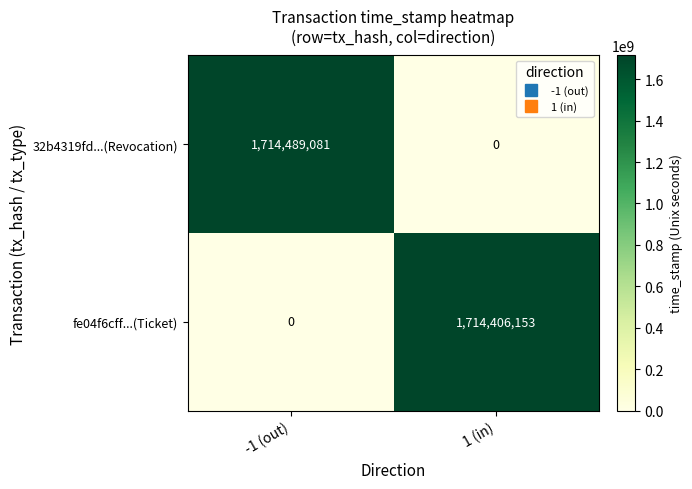

Reading left to right, list all the values displayed in this chart.

32b4319fd...(Revocation): -1 (out)=1714489081	1 (in)=0
fe04f6cff...(Ticket): -1 (out)=0	1 (in)=1714406153